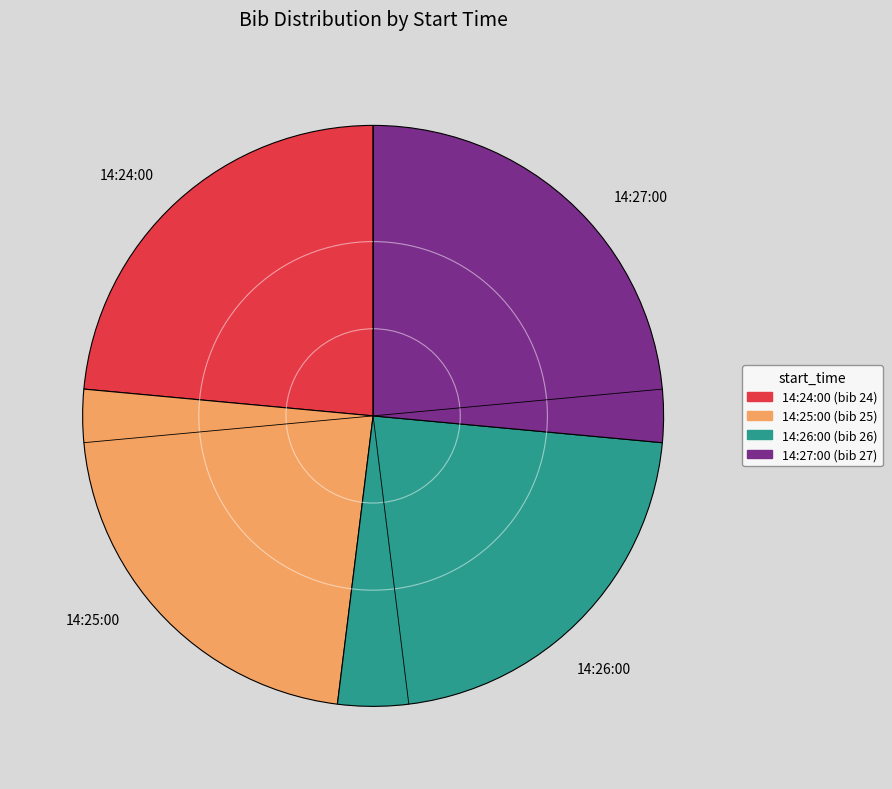

Rank the categories by value from lowest to highest.

14:24:00, 14:25:00, 14:26:00, 14:27:00